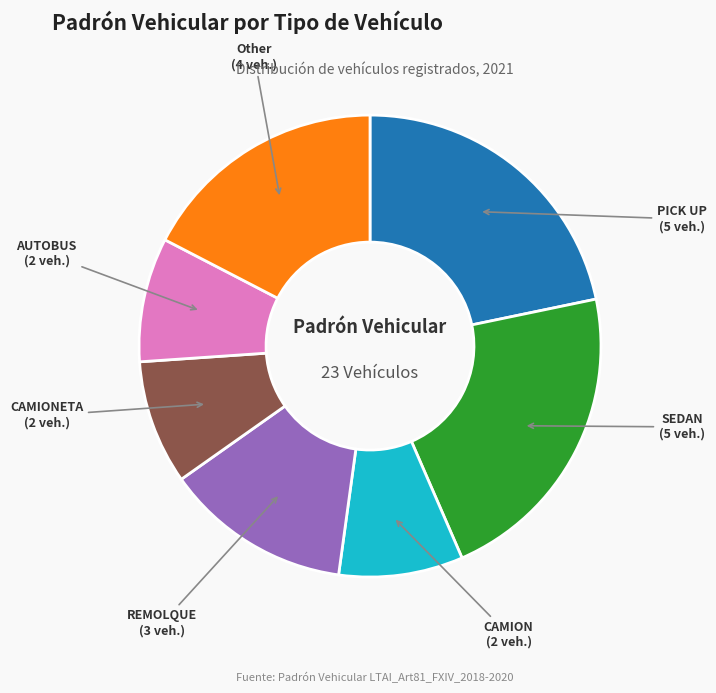

Count the number of slices in the pie.

7